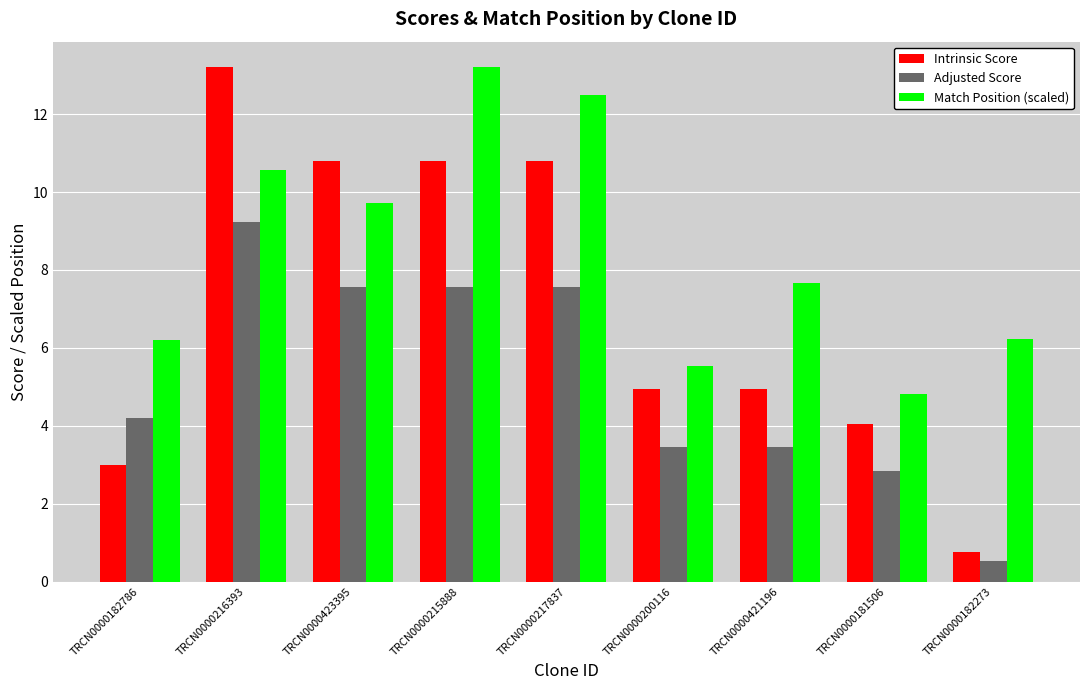

What are all the series names shown in the legend?

Intrinsic Score, Adjusted Score, Match Position (scaled)